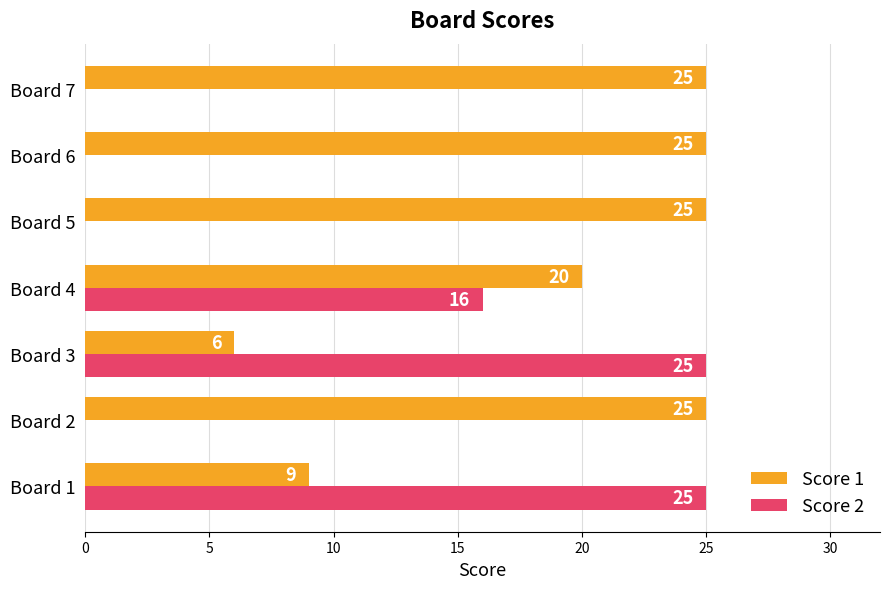

What is the sum of all Score 1 values?

135